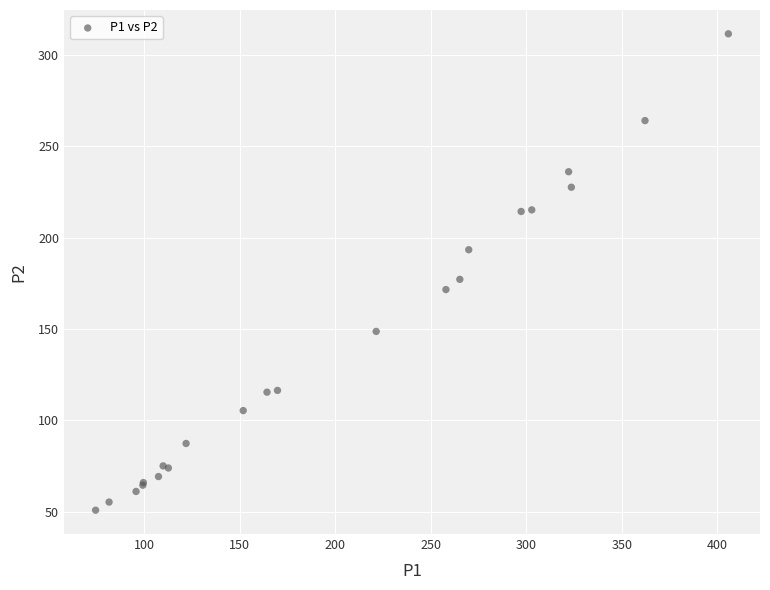

What Y value in the scatter plot is closest to 181?

177.1